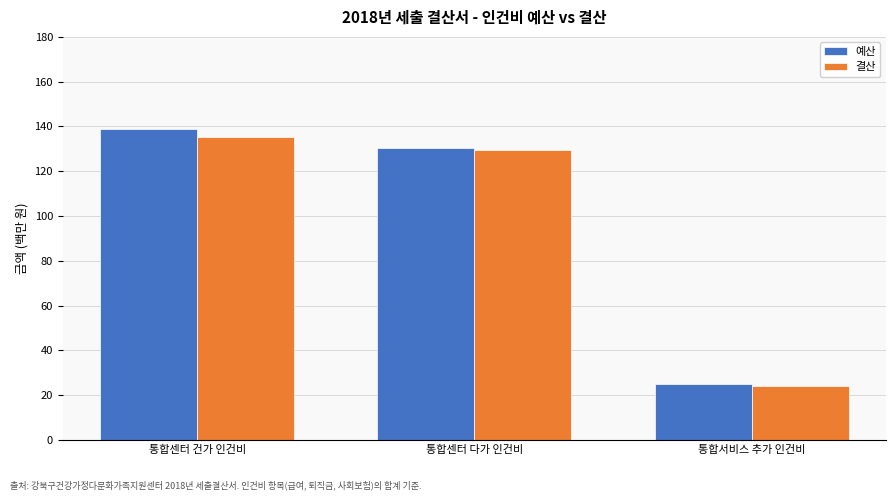

What is the average value of the 예산 series?

98.1